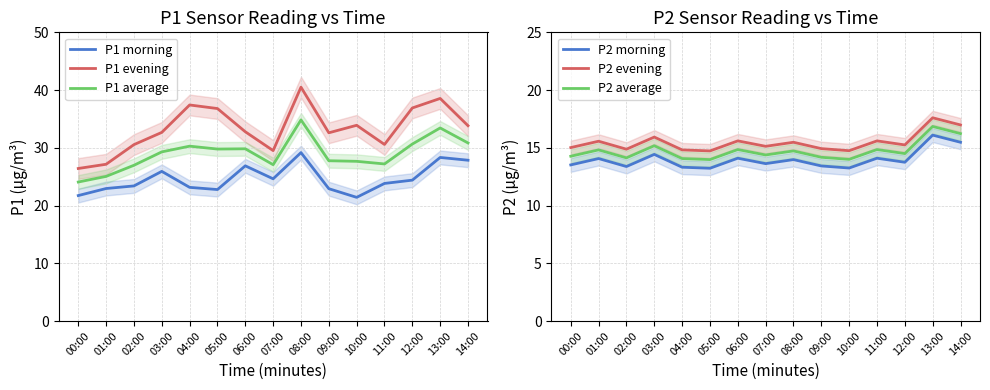

Which series has the largest total across all categories?

P1 evening